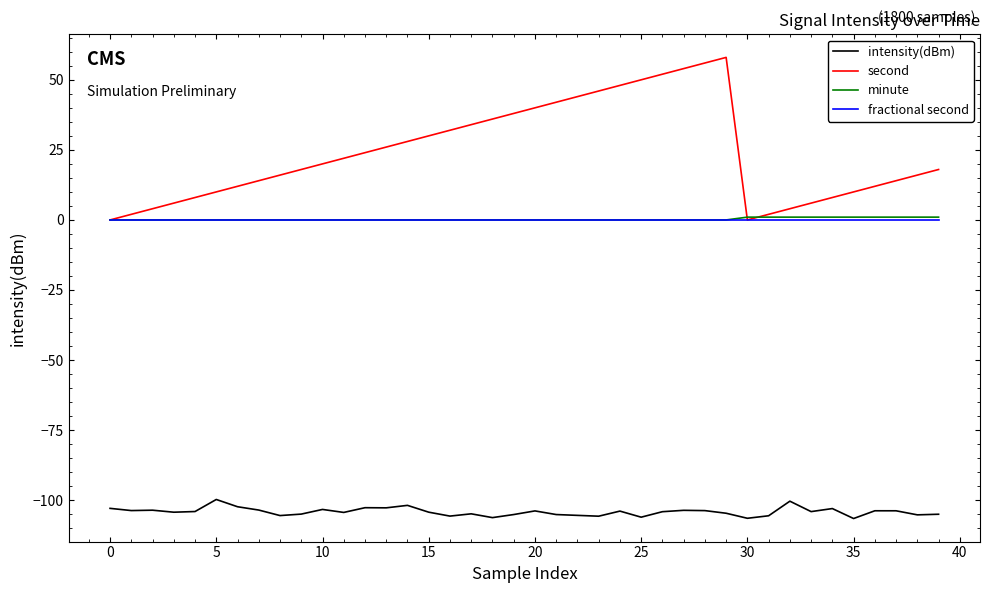

True or false: intensity(dBm) and fractional second intersect in this chart.

False